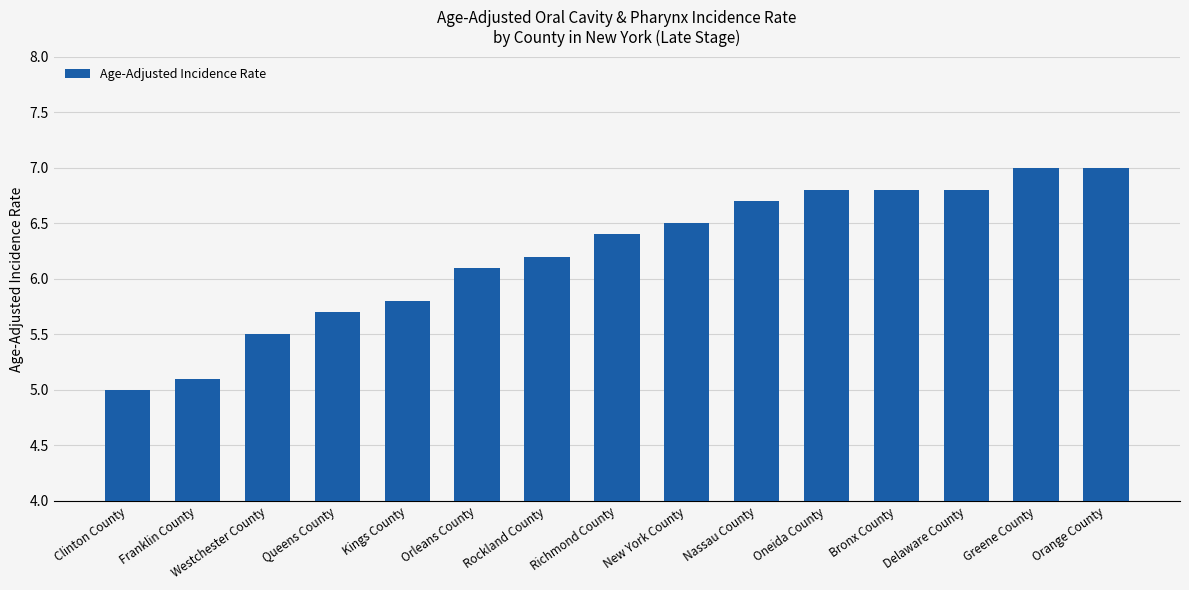

Which category has the lowest value across all series?

Clinton County